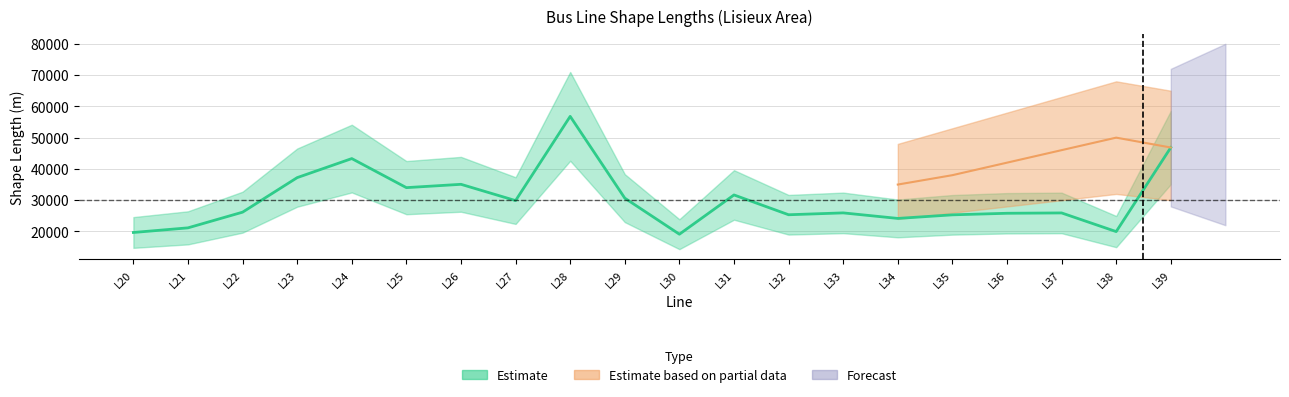

List the labels in order of value, smallest first.

L30, L20, L38, L21, L34, L35, L32, L36, L37, L33, L22, L27, L29, L31, L25, L26, L23, L24, L39, L28